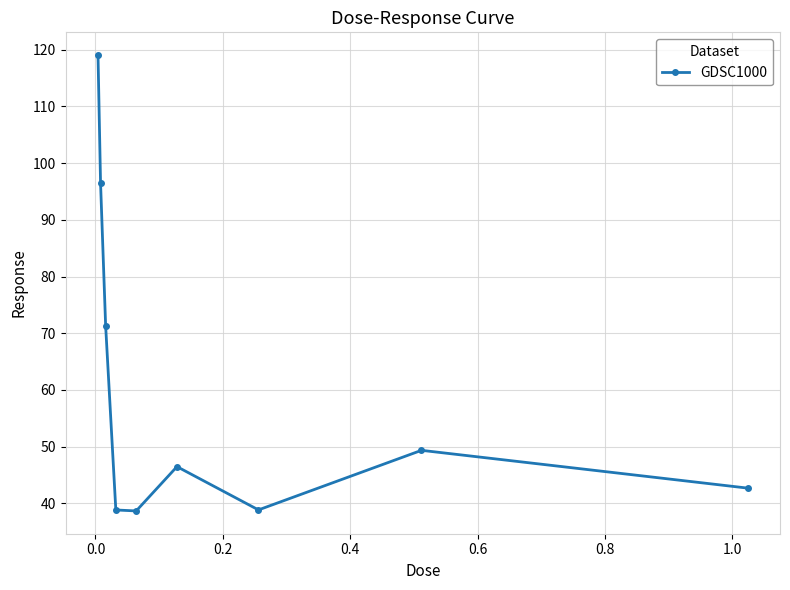

What is the maximum value shown in the chart?

119.0